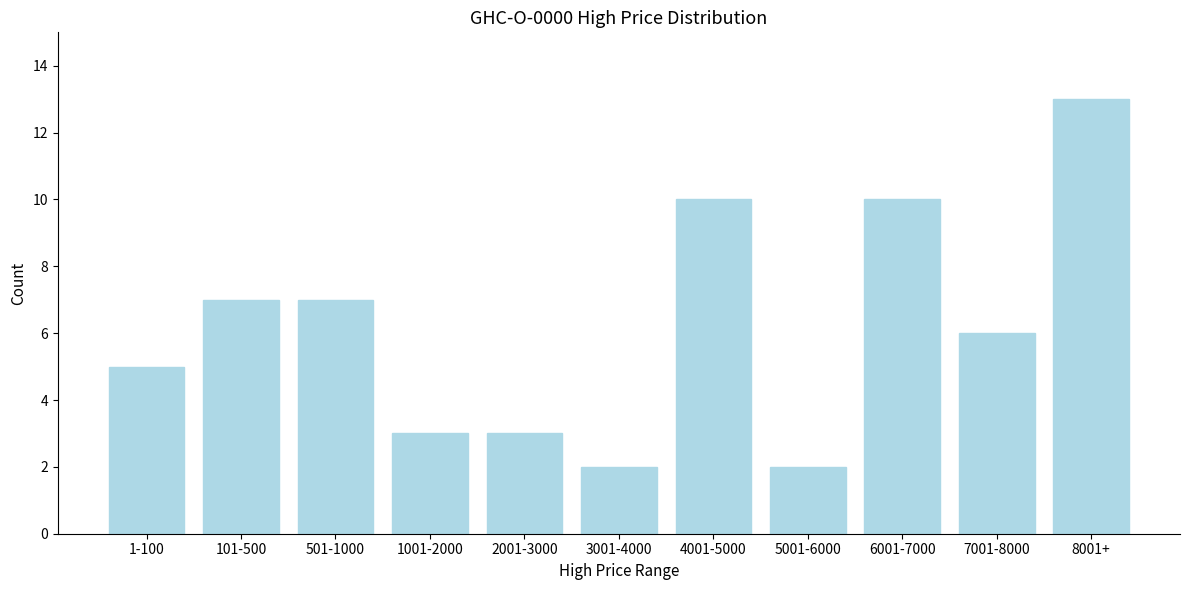

Reading left to right, extract all data points from this chart.

1-100=5	101-500=7	501-1000=7	1001-2000=3	2001-3000=3	3001-4000=2	4001-5000=10	5001-6000=2	6001-7000=10	7001-8000=6	8001+=13